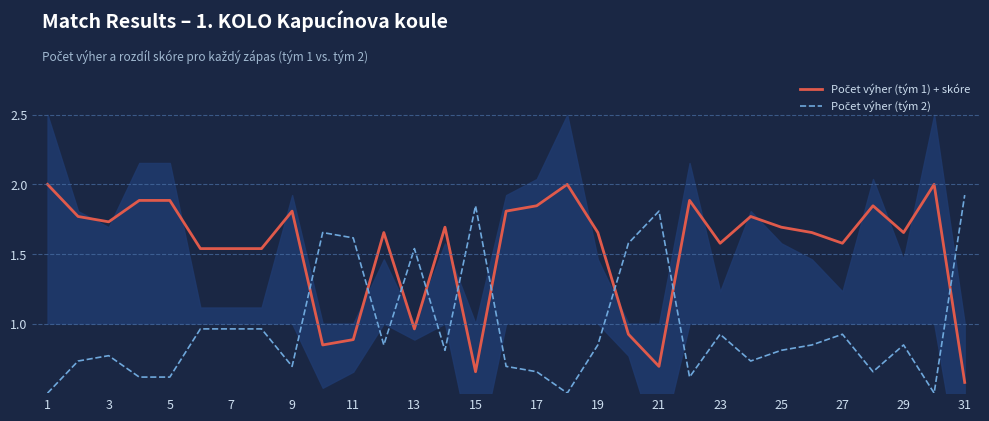

At which category is the sum across all series the highest?

1